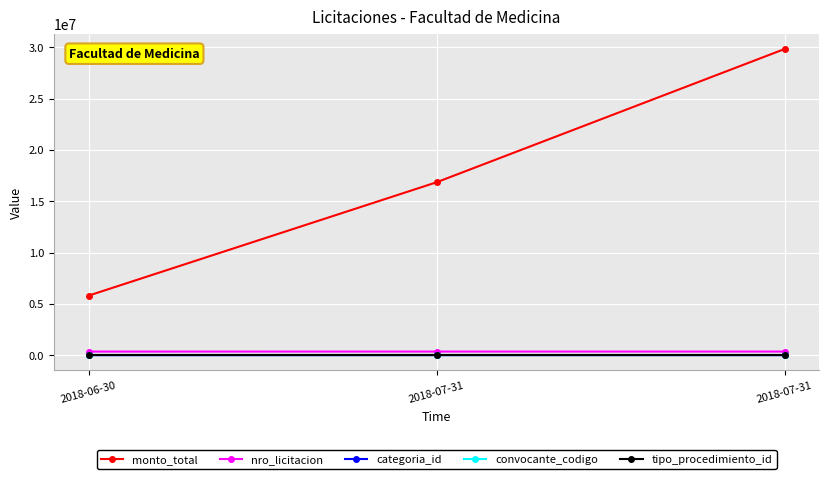

How many lines are shown in the chart?

5